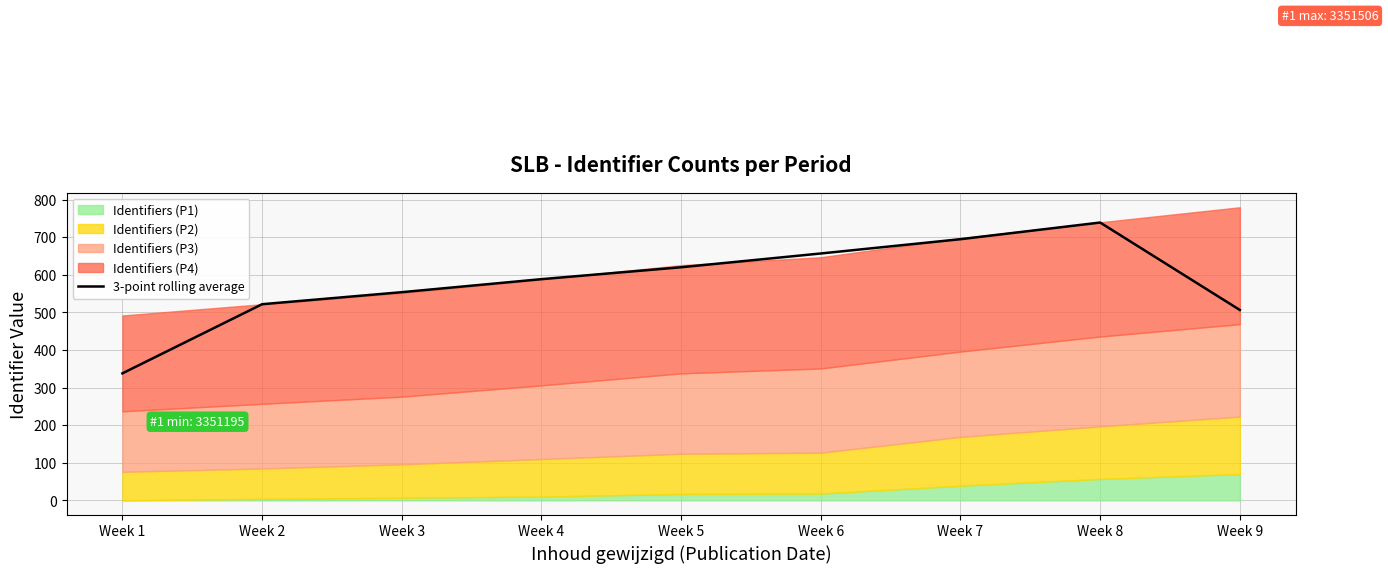

True or false: the data shows 739.3 at Week 8.

True